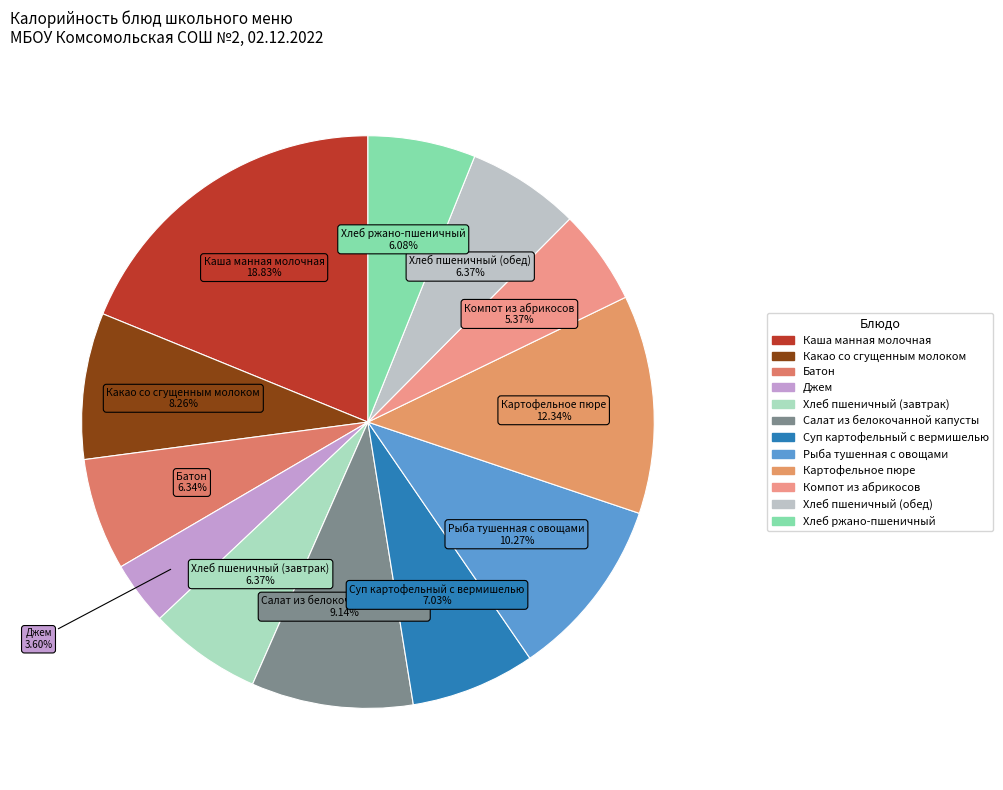

Is it true that Джем is 4% of the pie?

True